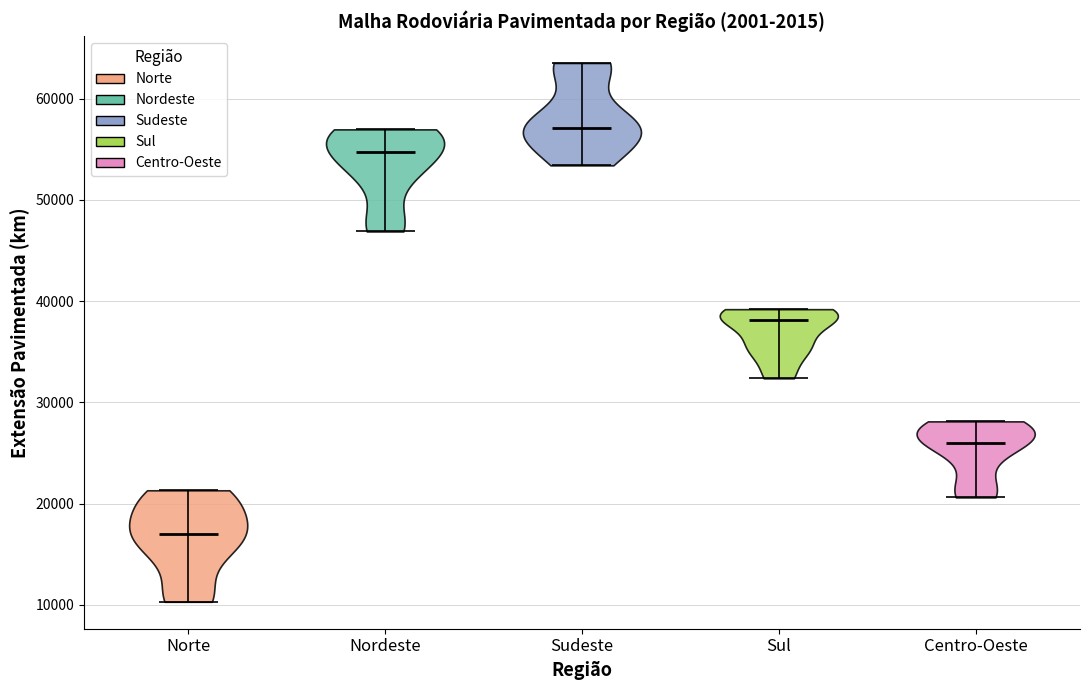

Which violin has the lowest median line?

Norte